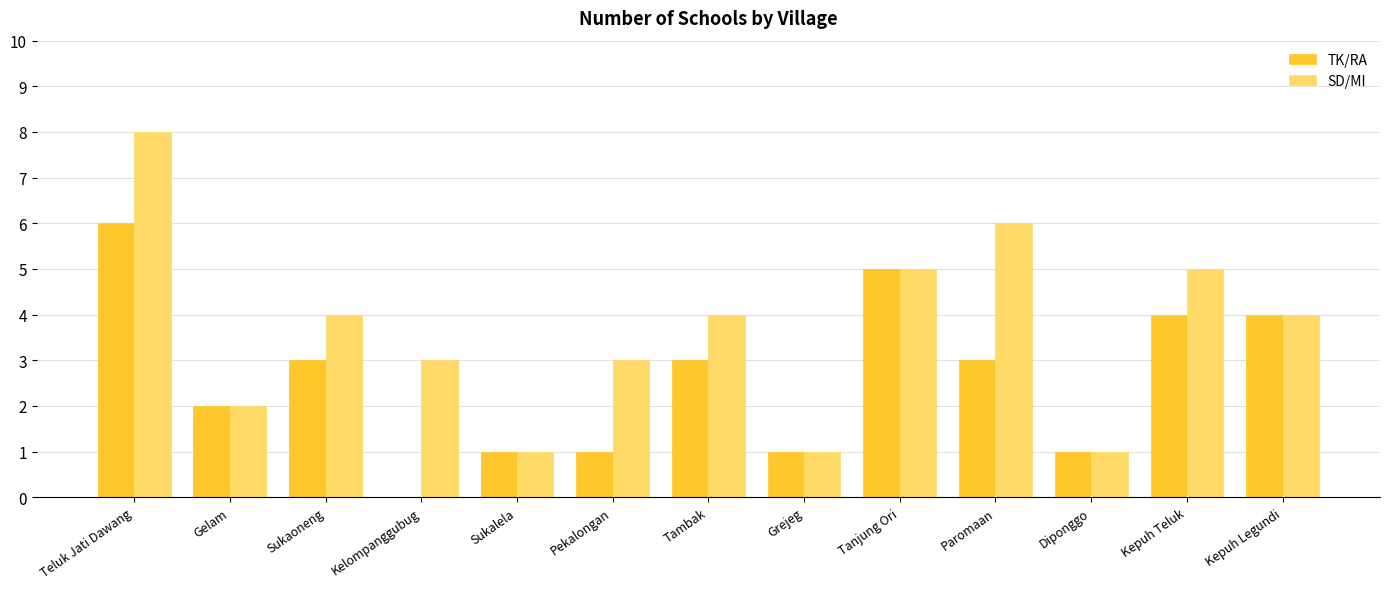

Which series has the largest total across all categories?

SD/MI